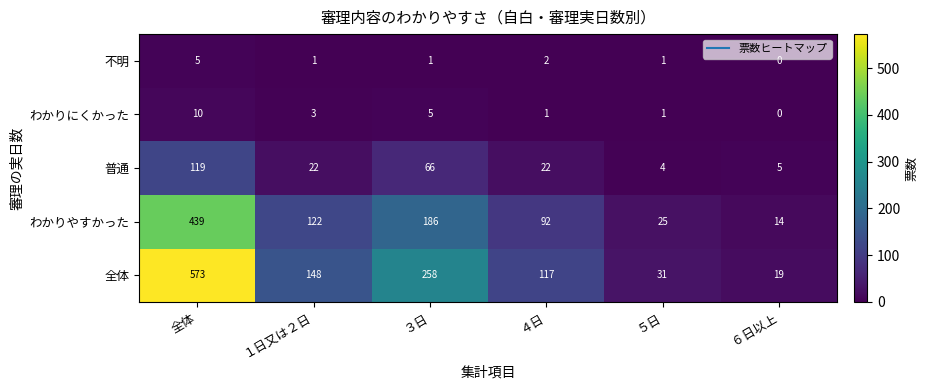

Is it true that わかりやすかった equals 186 at ３日?

True